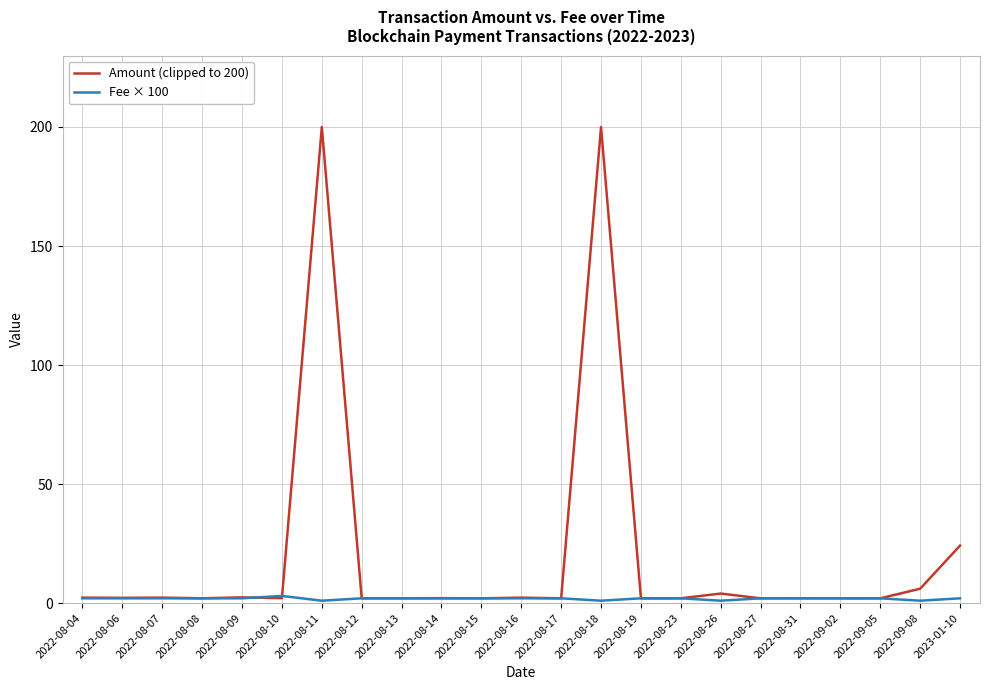

Where is Amount (clipped to 200) nearest to the value 100?

2023-01-10